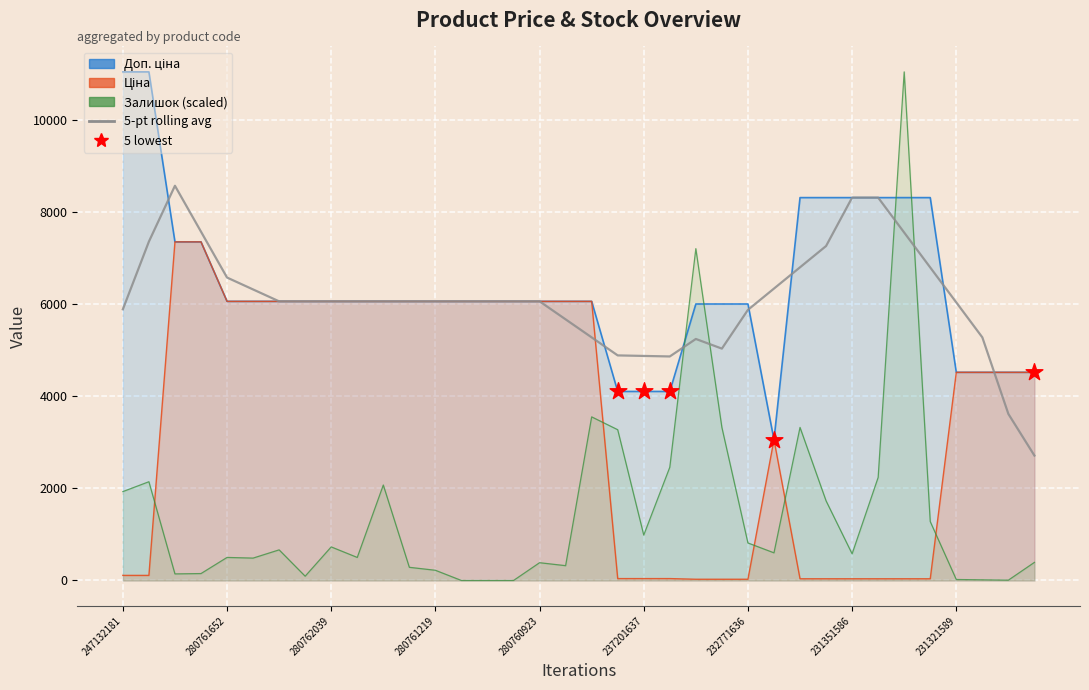

Which series reaches the maximum Y coordinate?

Доп. ціна